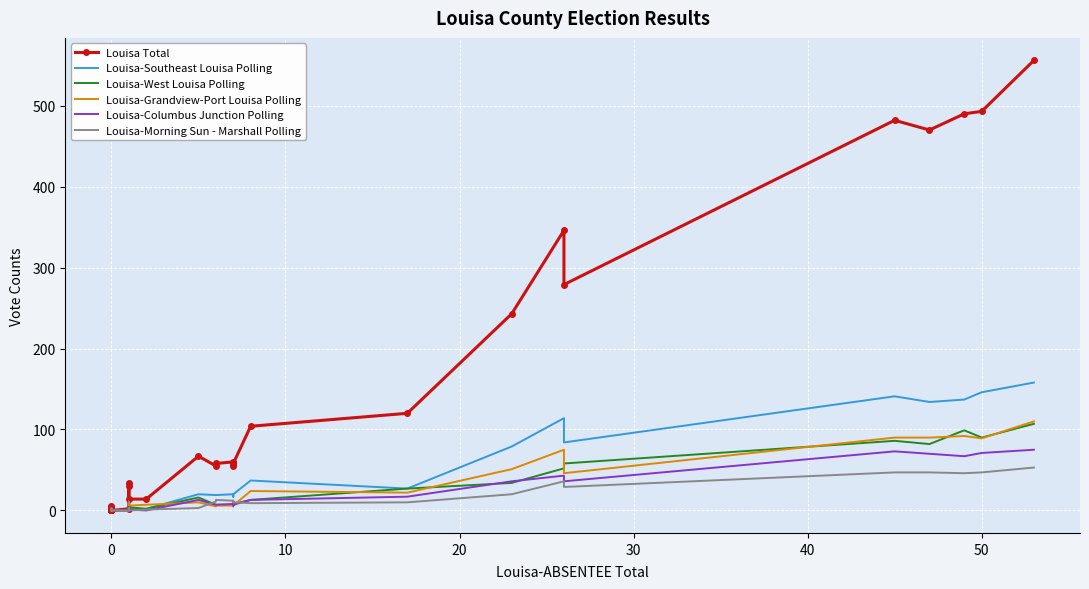

Which series has the widest spread of values?

Louisa Total